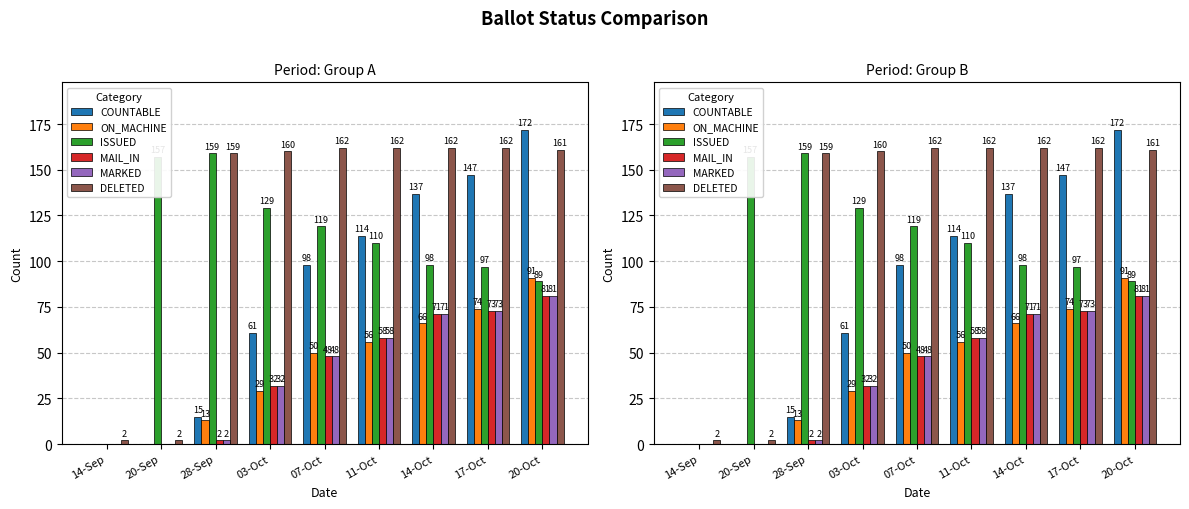

What is the sum of all ON_MACHINE values?

379